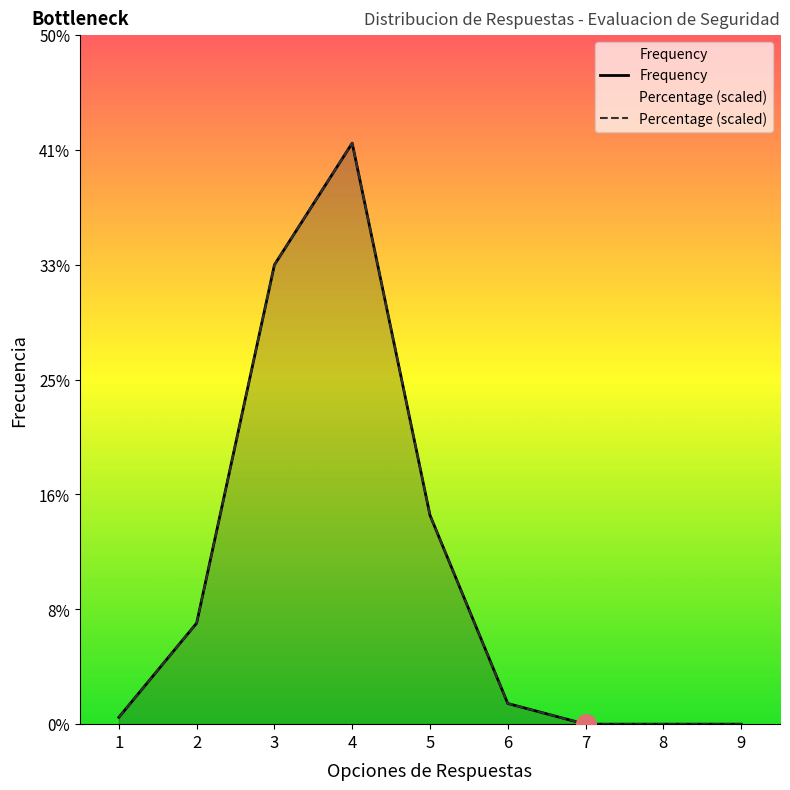

Is the value of Frequency at 9 greater than the value of Percentage (scaled) at 1?

No